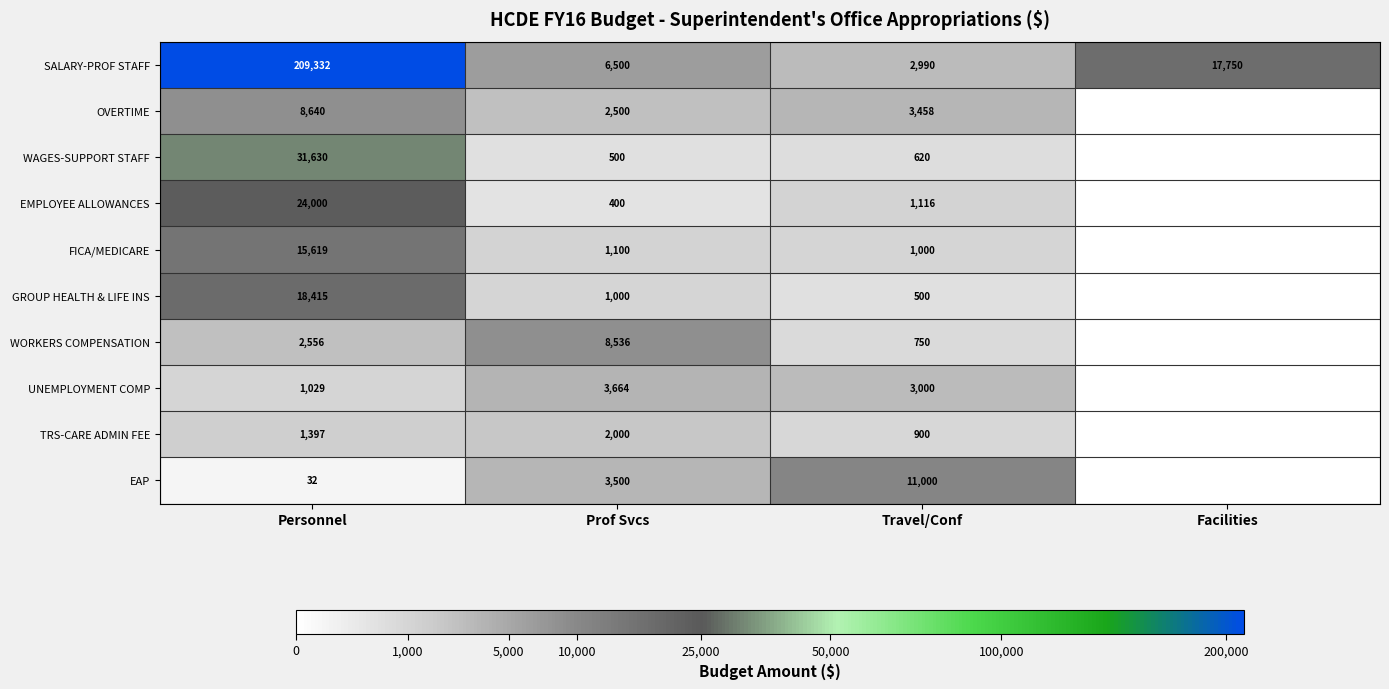

What is the sum of the TRS-CARE ADMIN FEE values at Travel/Conf and Prof Svcs?

2900